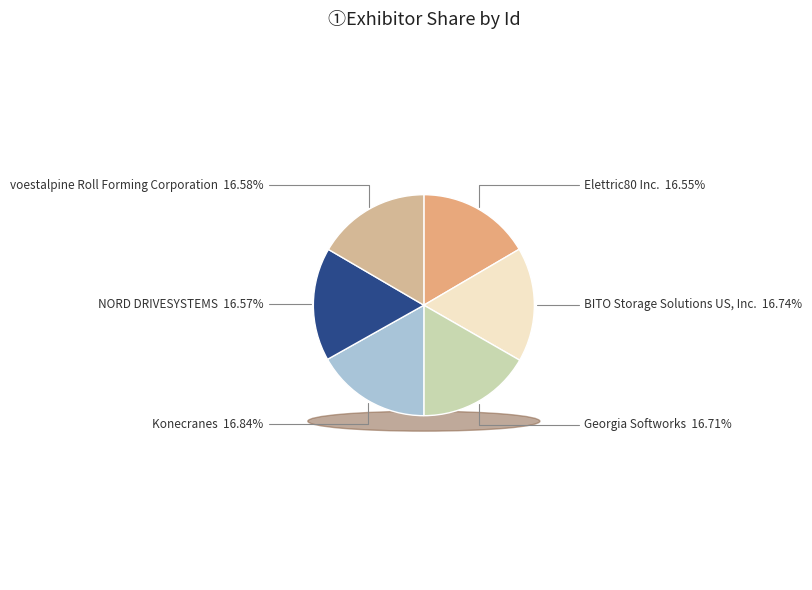

What is the total percentage of Georgia Softworks and voestalpine Roll Forming Corporation?

33.3%